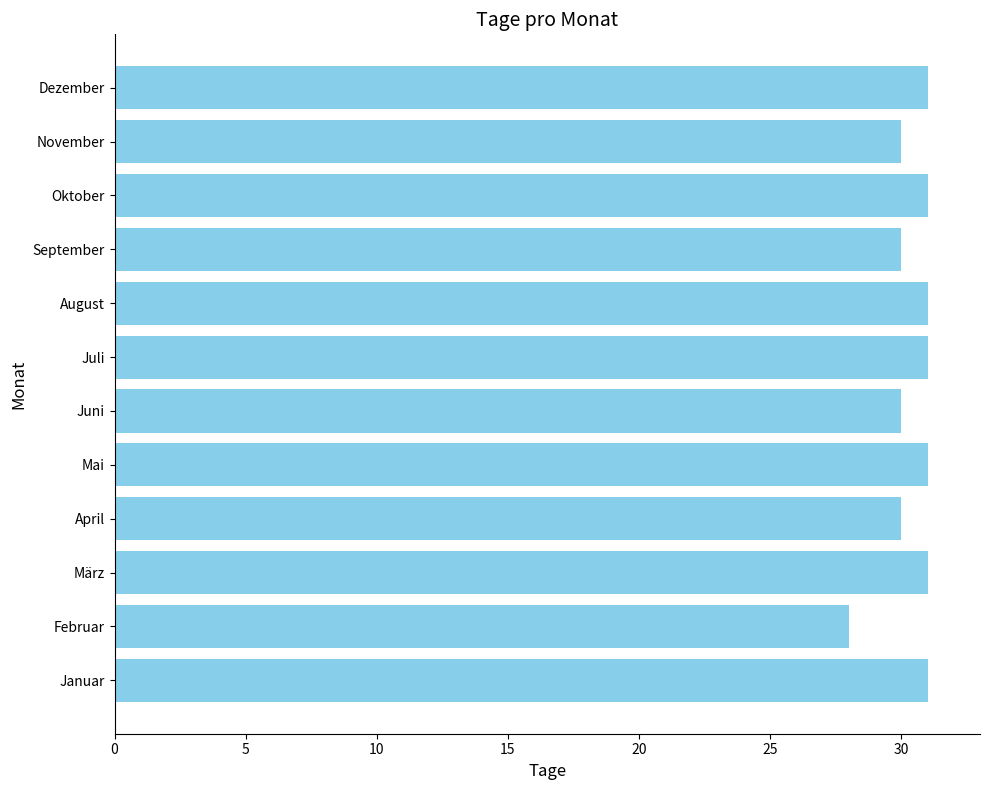

Approximately how many times larger is the value at Januar compared to November?

1.0